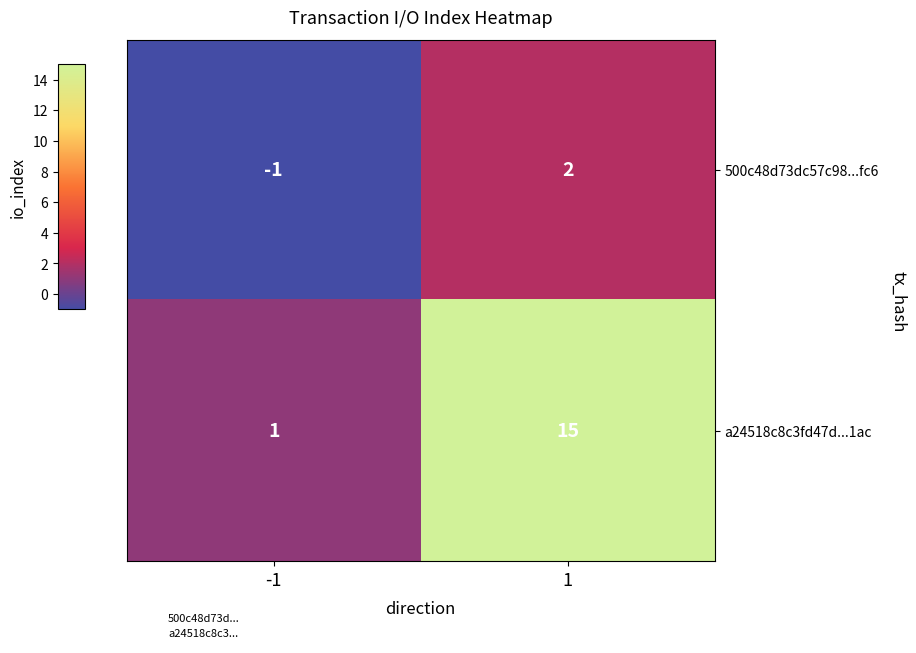

What is the difference between the maximum and minimum values in the a24518c8c3fd47d...1ac series?

14